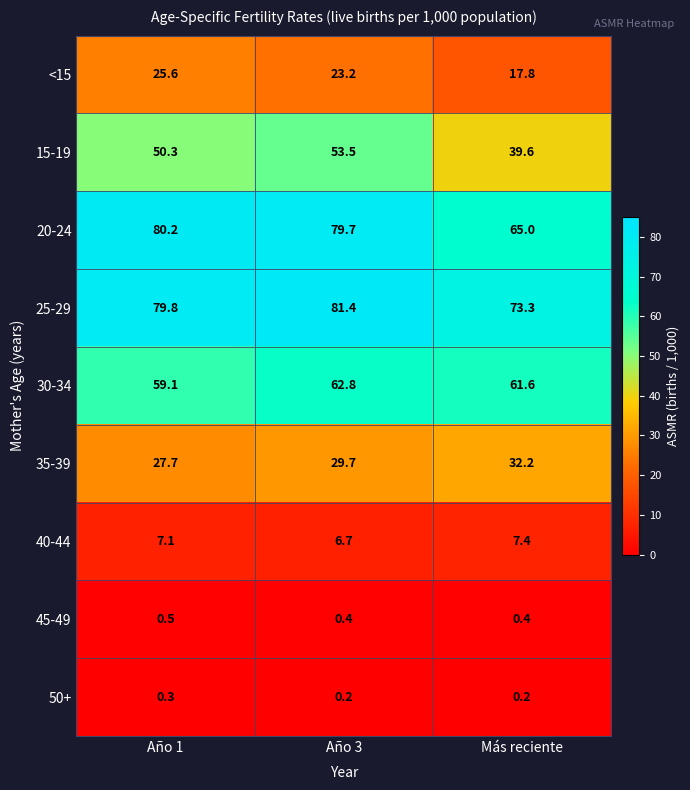

What is the total value across all series at Más reciente?

297.5